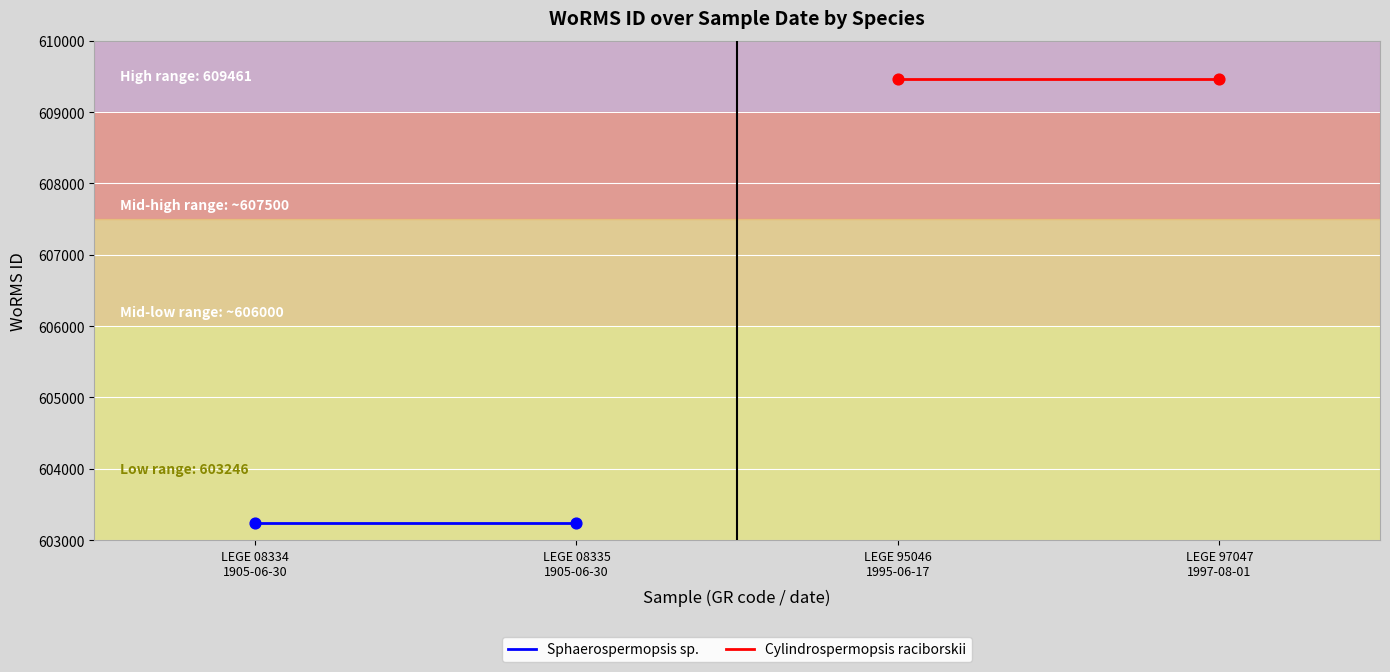

What are all the series names shown in the legend?

Sphaerospermopsis sp., Cylindrospermopsis raciborskii